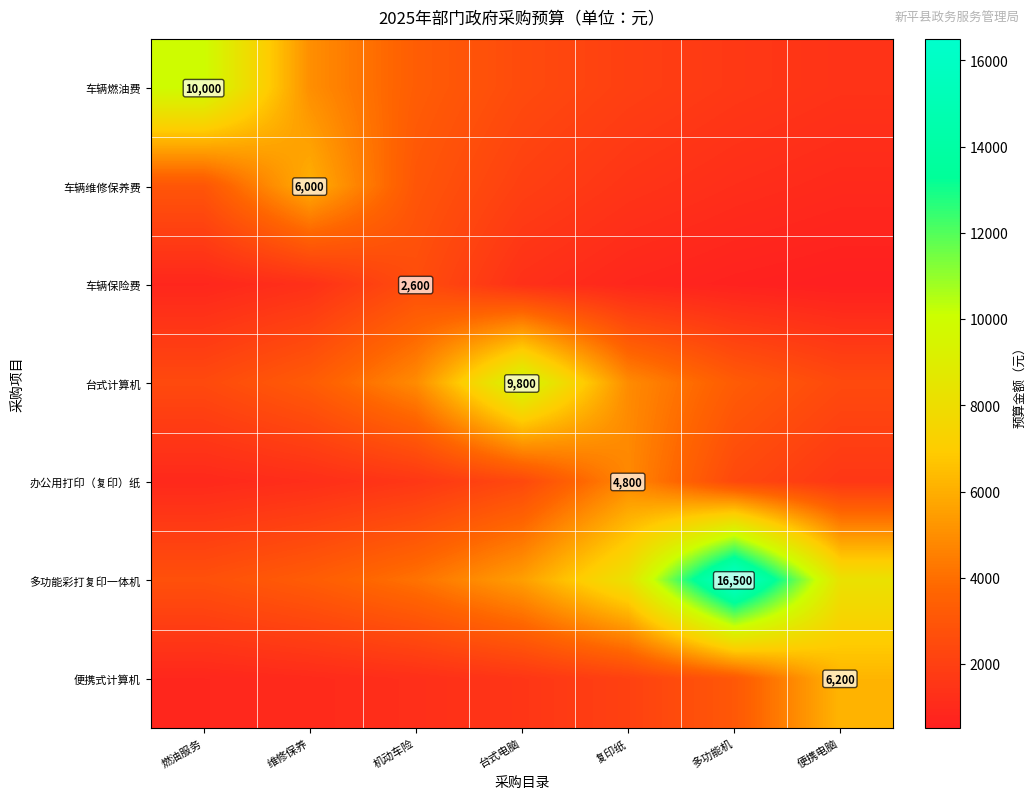

Where does the 车辆燃油费 series first go above 2500?

燃油服务